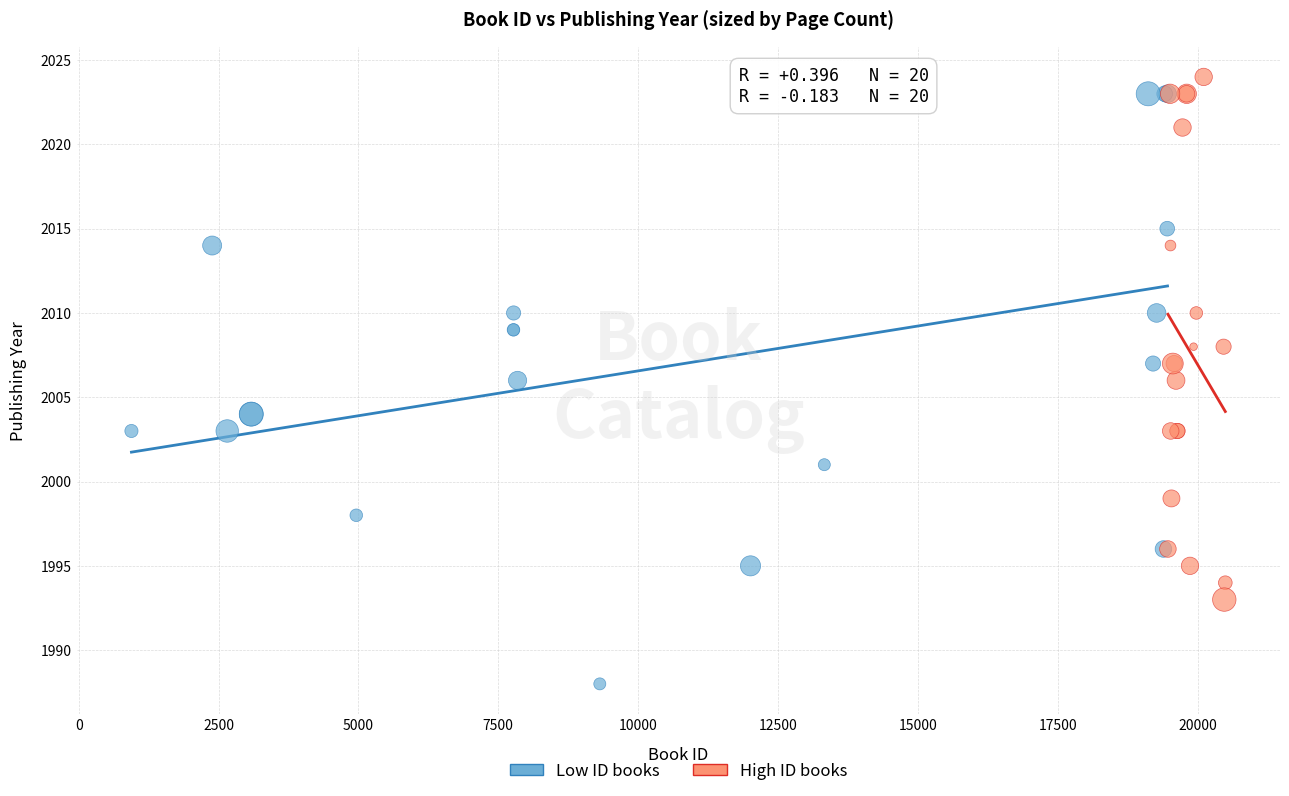

Which series contains the lowest Y value?

Low ID books